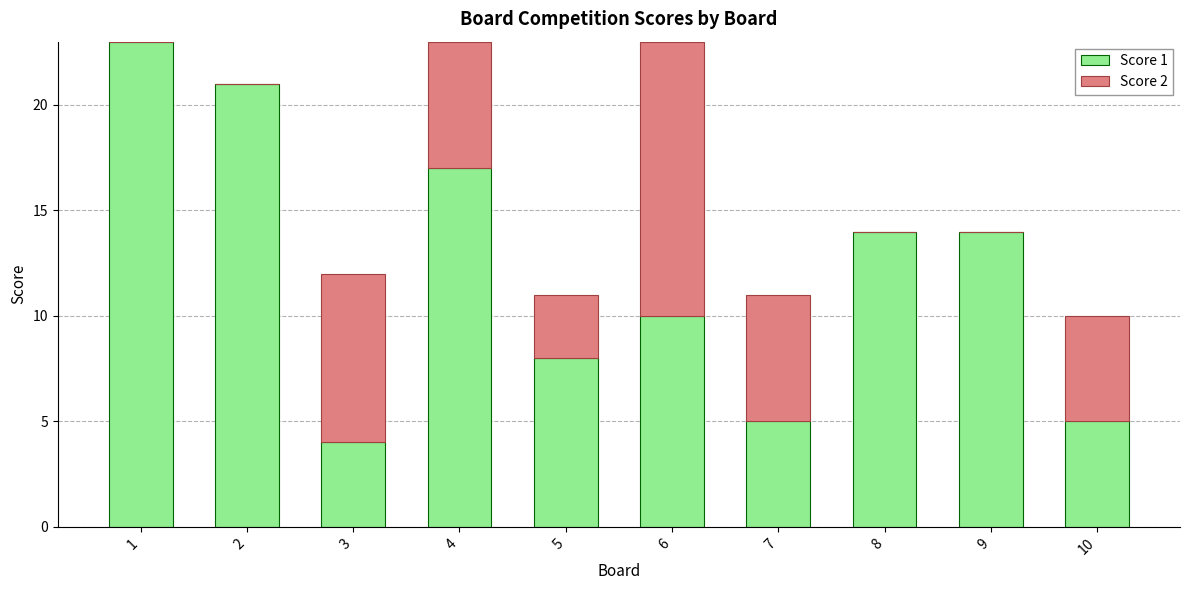

True or false: Score 1 has a value of 12 at 2.

False